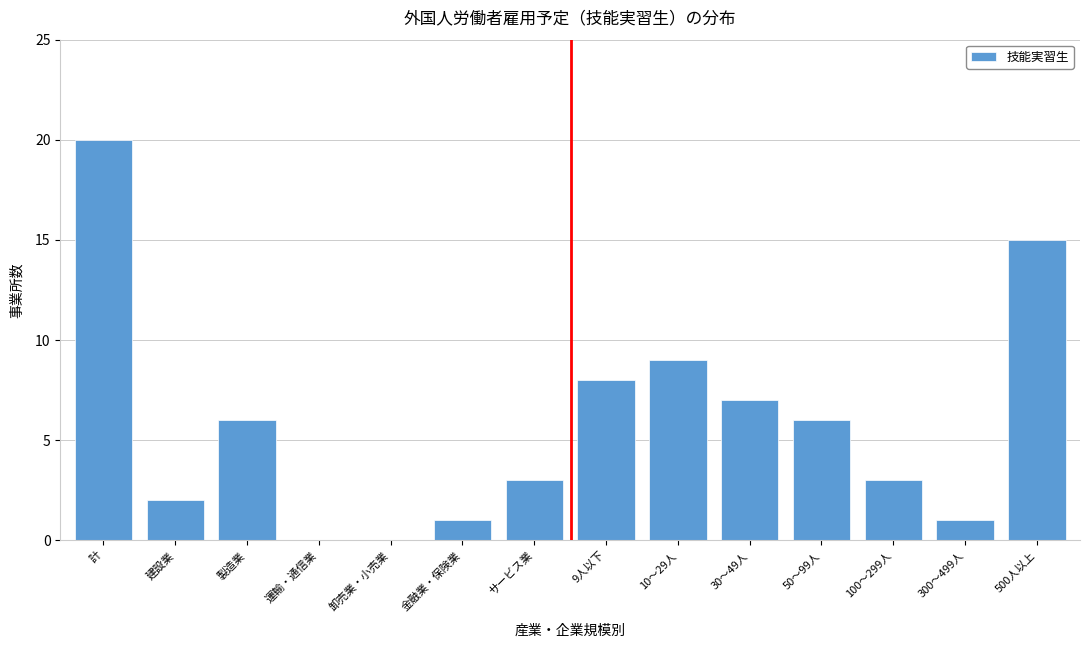

Reading right to left, what are all the values shown in this chart?

500人以上=15	300～499人=1	100～299人=3	50～99人=6	30～49人=7	10～29人=9	9人以下=8	サービス業=3	金融業・保険業=1	卸売業・小売業=0	運輸・通信業=0	製造業=6	建設業=2	計=20